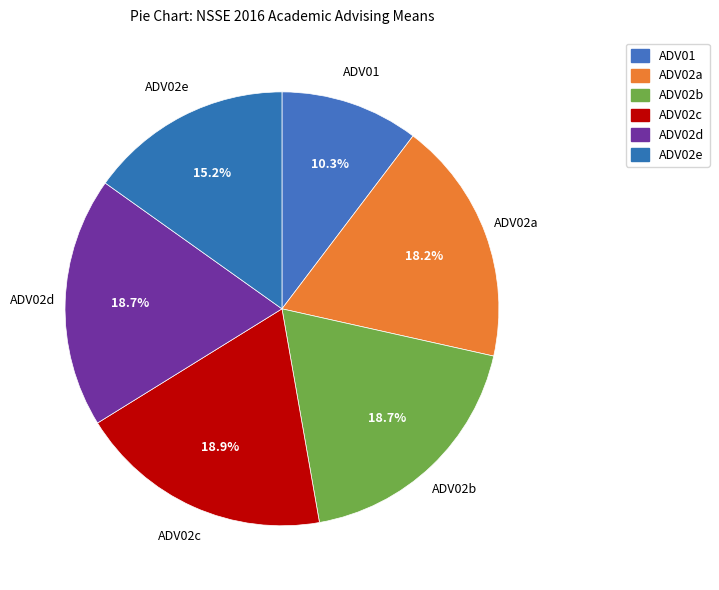

Count the number of slices in the pie.

6